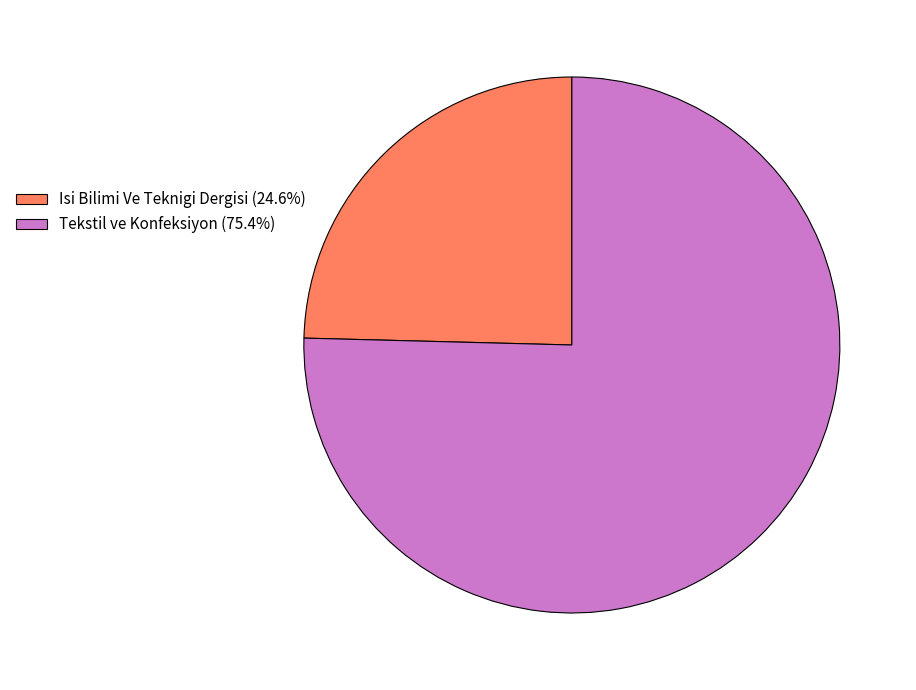

Between Tekstil ve Konfeksiyon and Isi Bilimi Ve Teknigi Dergisi, which is larger?

Tekstil ve Konfeksiyon